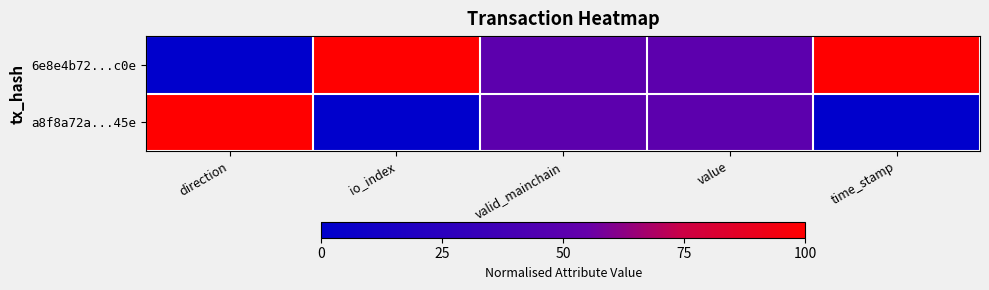

Reading left to right, transcribe all the data shown in this chart.

6e8e4b72...c0e: direction=0.0	io_index=1.0	valid_mainchain=0.5	value=0.5	time_stamp=1.0
a8f8a72a...45e: direction=1.0	io_index=0.0	valid_mainchain=0.5	value=0.5	time_stamp=0.0